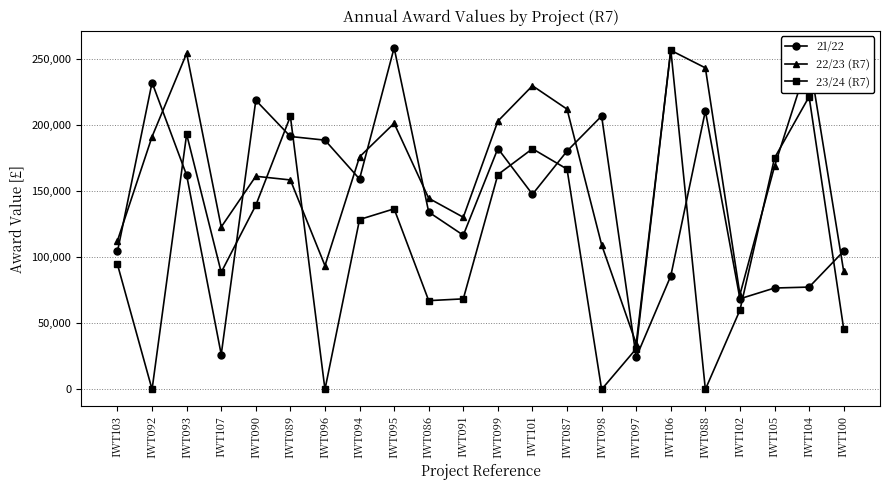

Does the chart display data point markers on the line(s)?

Yes